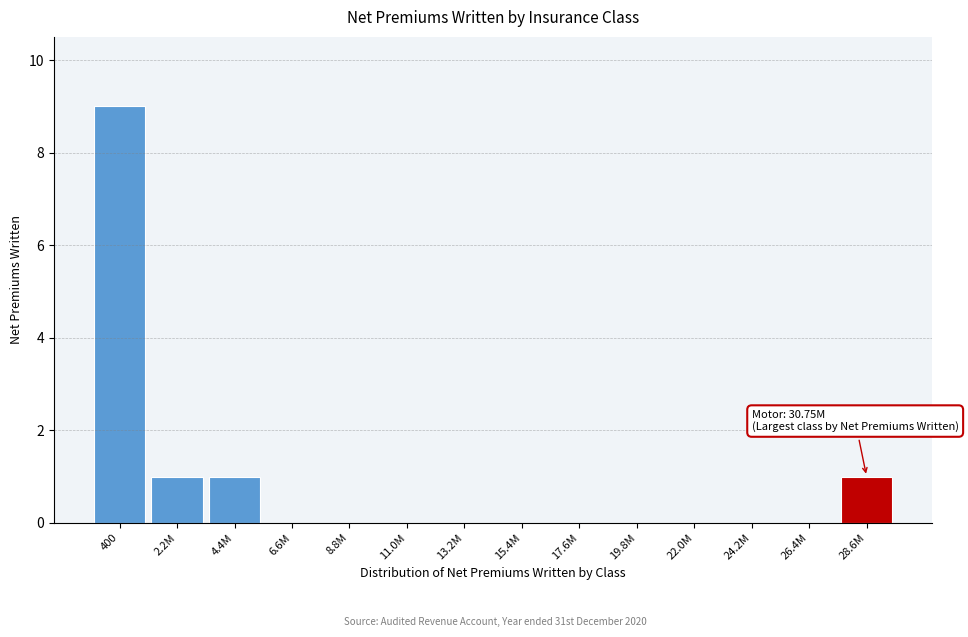

Reading left to right, transcribe all the data shown in this chart.

400=9	2.2M=1	4.4M=1	6.6M=0	8.8M=0	11.0M=0	13.2M=0	15.4M=0	17.6M=0	19.8M=0	22.0M=0	24.2M=0	26.4M=0	28.6M=1